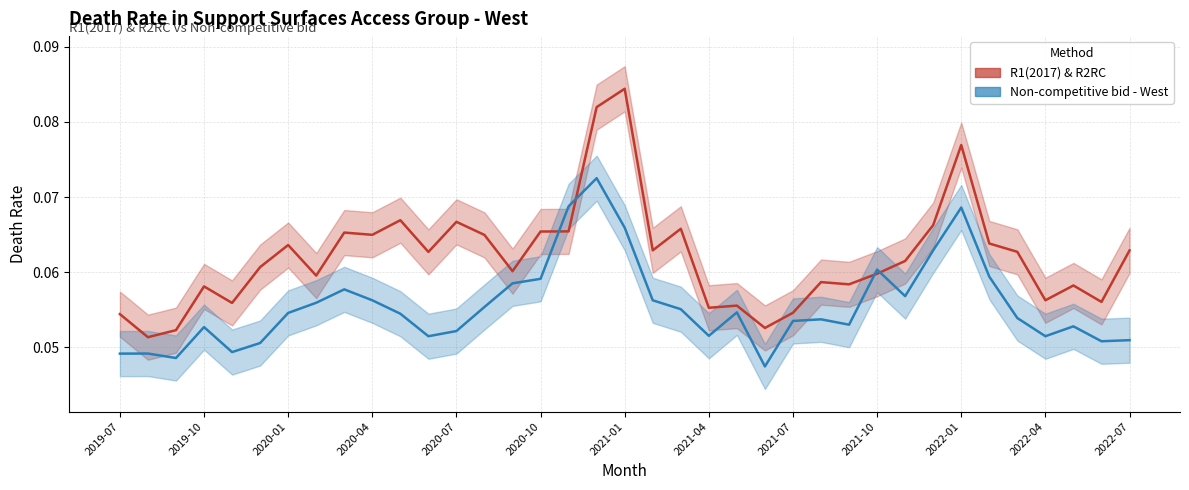

True or false: R1(2017) & R2RC and Non-competitive bid - West intersect in this chart.

True